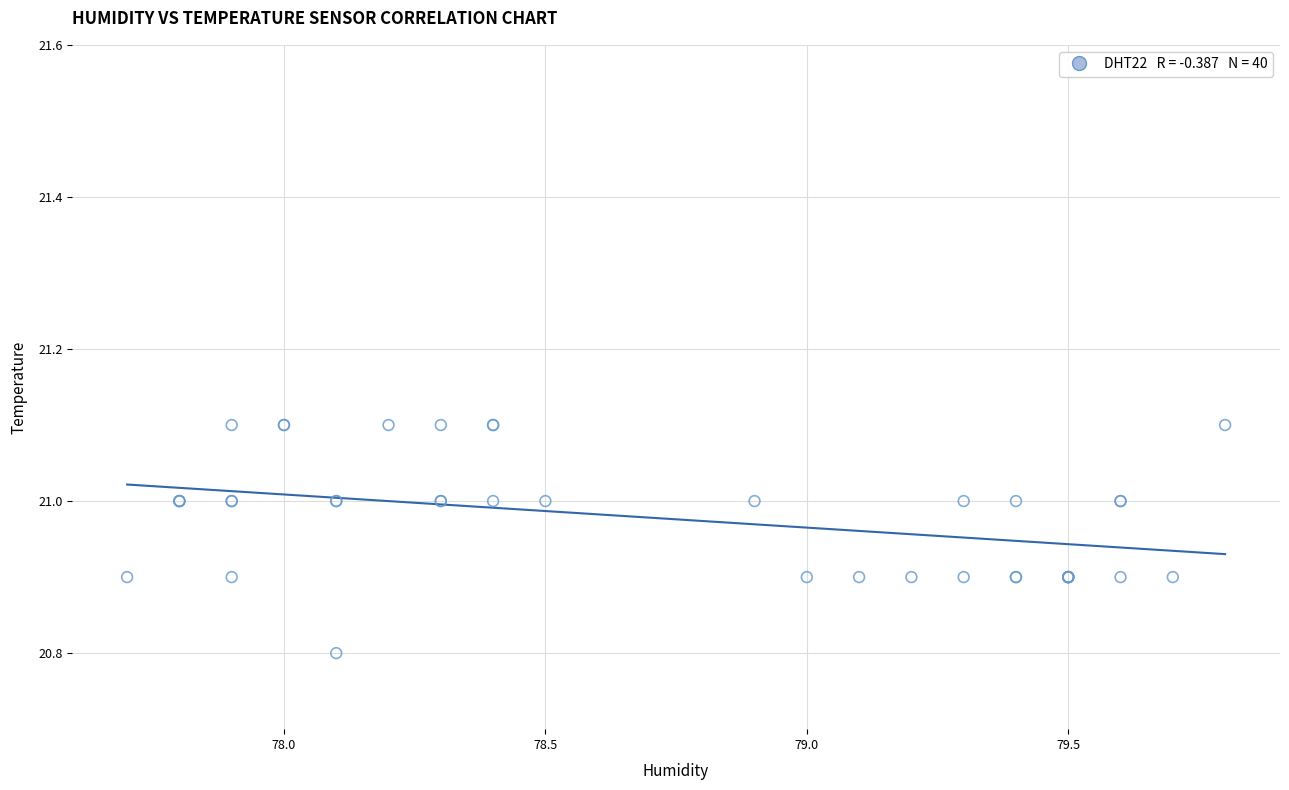

What Y value in the scatter plot is closest to 20?

20.8